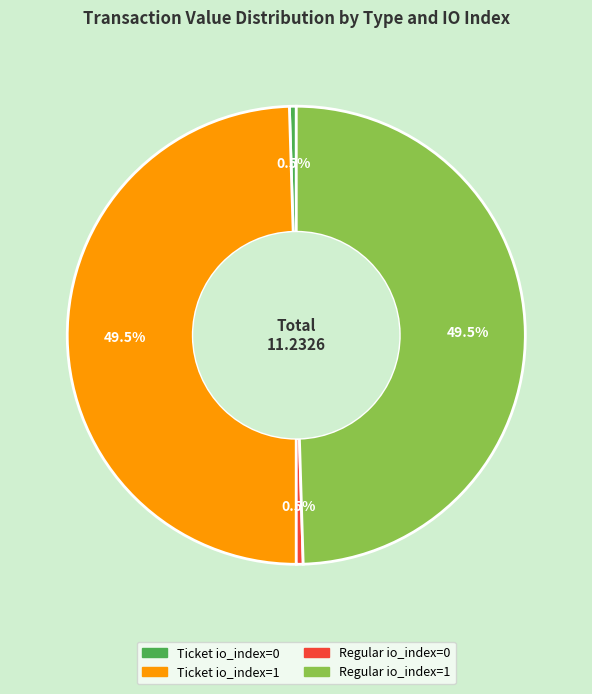

Count the number of slices in the pie.

4